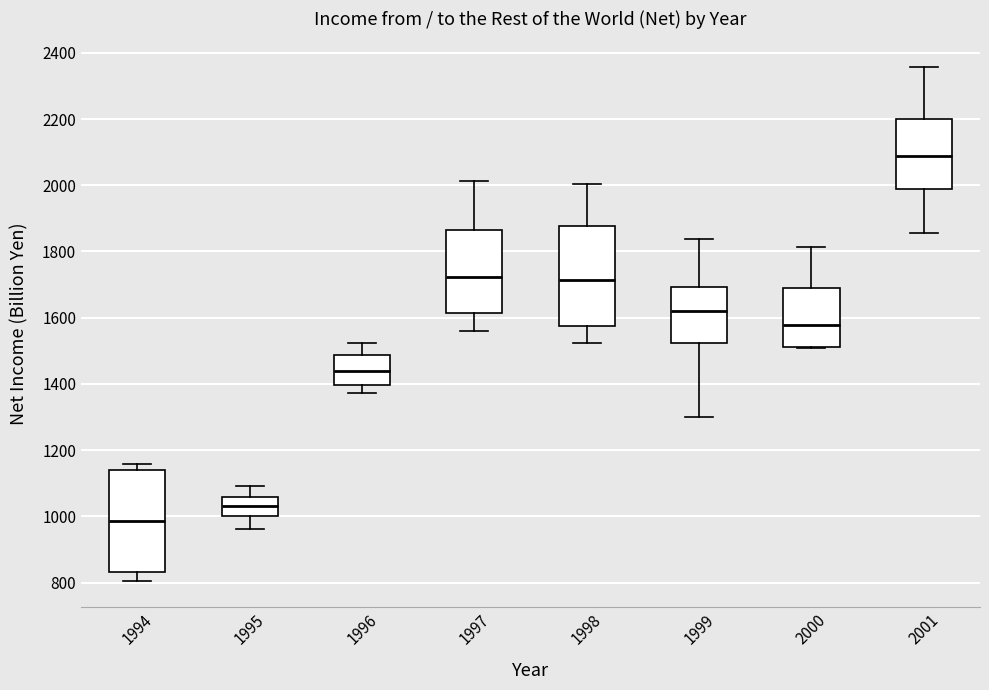

Which box's median line is the highest?

2001